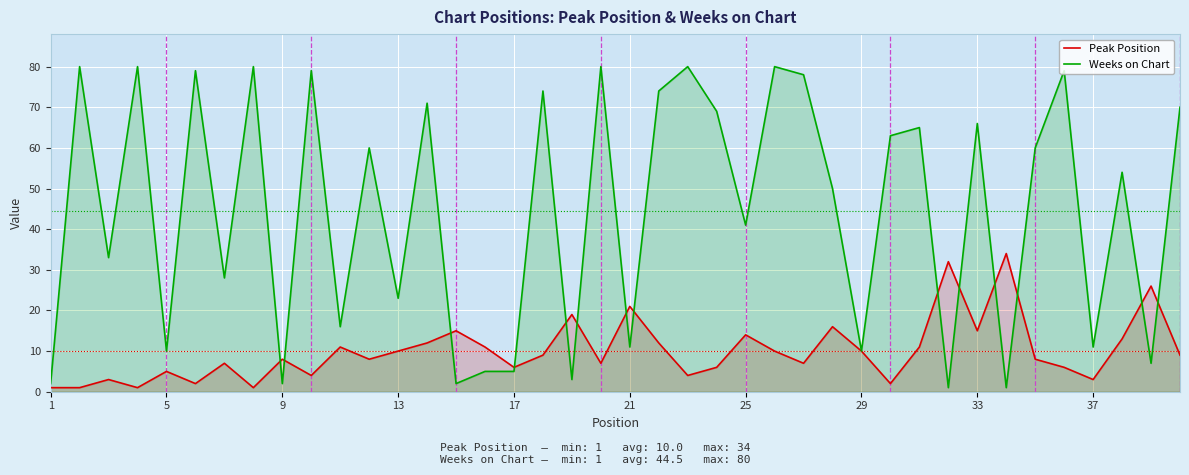

Which series has the largest total across all categories?

Weeks on Chart